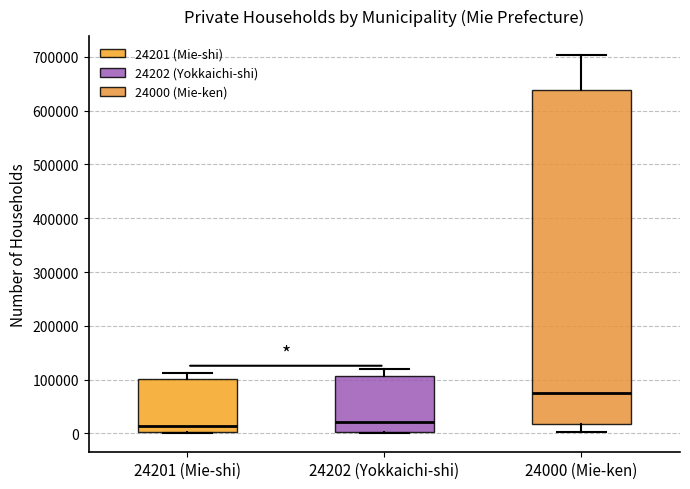

Where does the upper whisker of the box for 24202 (Yokkaichi-shi) end on the y-axis? The values are not printed on the chart, so give them approximately, as read against the axis.

120000